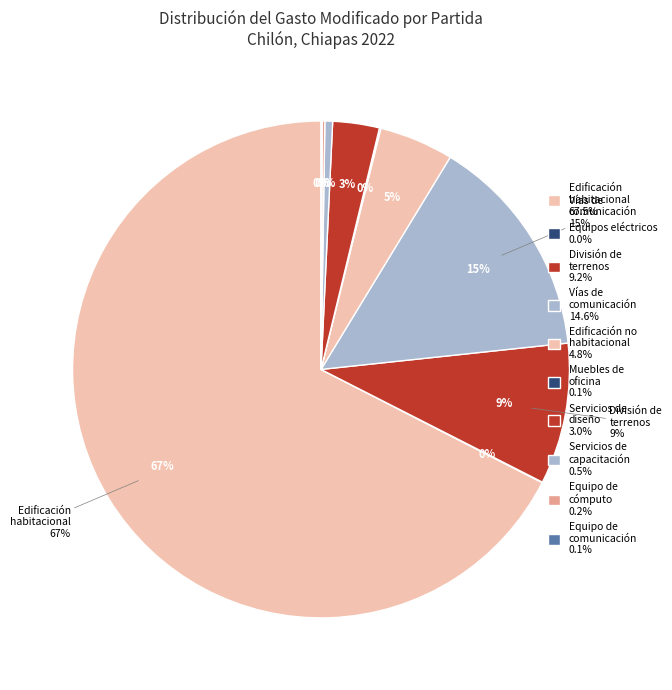

True or false: 511 - Muebles de oficina y estantería accounts for 0% of the total.

True